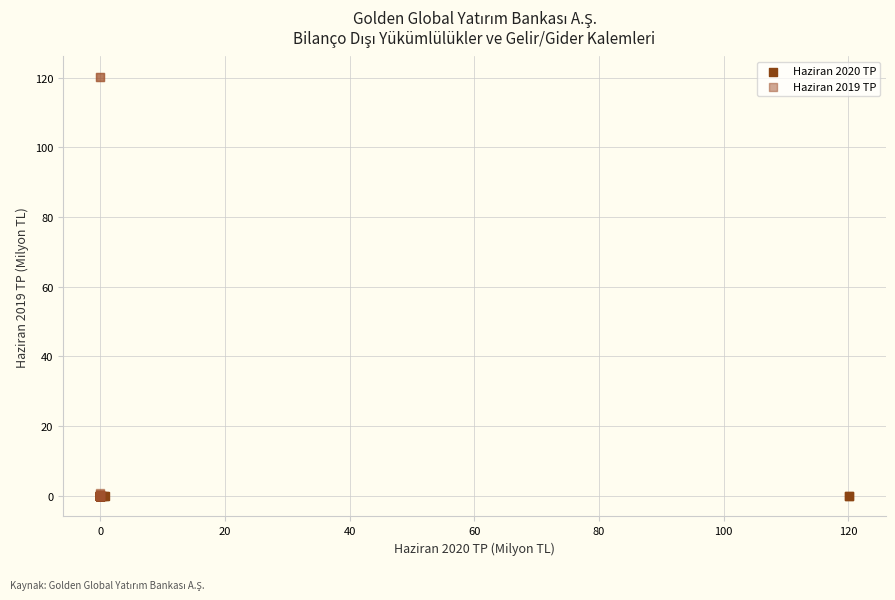

Which series contains the highest Y value?

Haziran 2019 TP